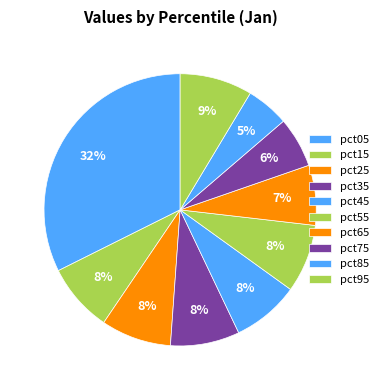

What percentage is the pct95 slice, to the nearest percent?

9%